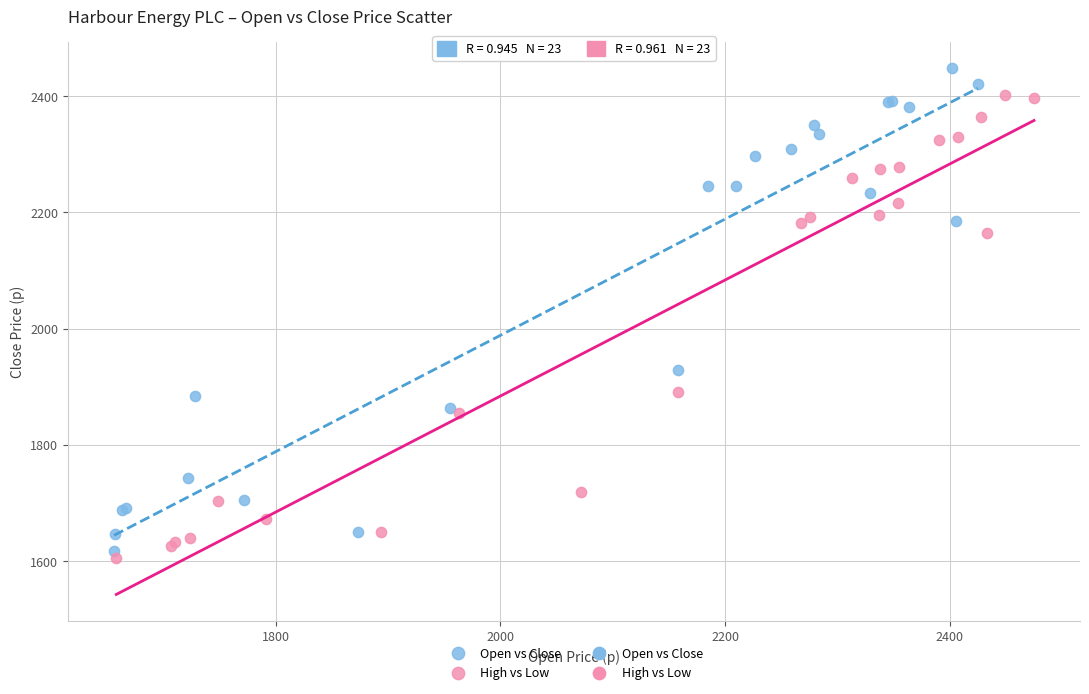

Which series contains the highest Y value?

Open vs Close